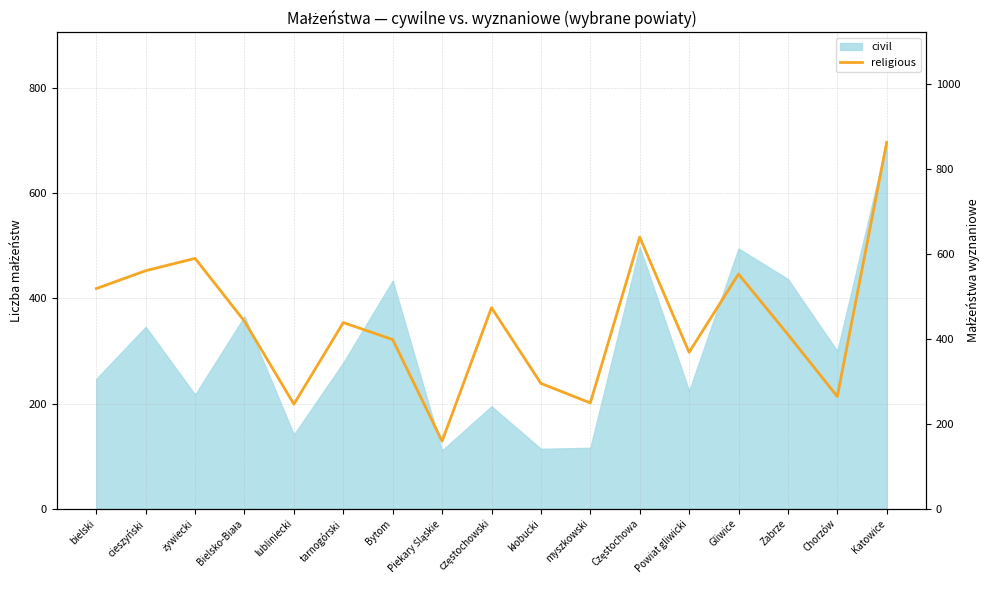

How many categories are shown in the chart?

17